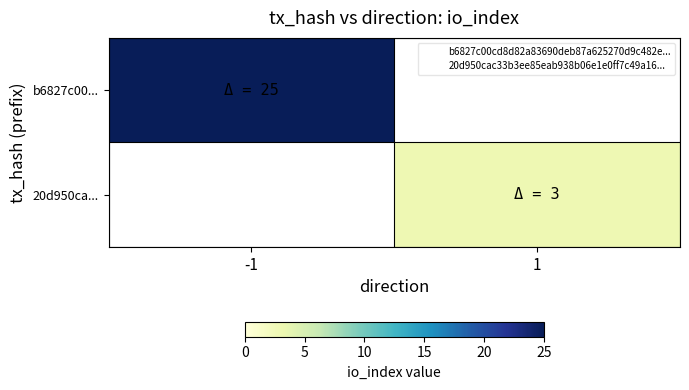

Is the value of 20d950ca... at -1 greater than the value of b6827c00... at 1?

No